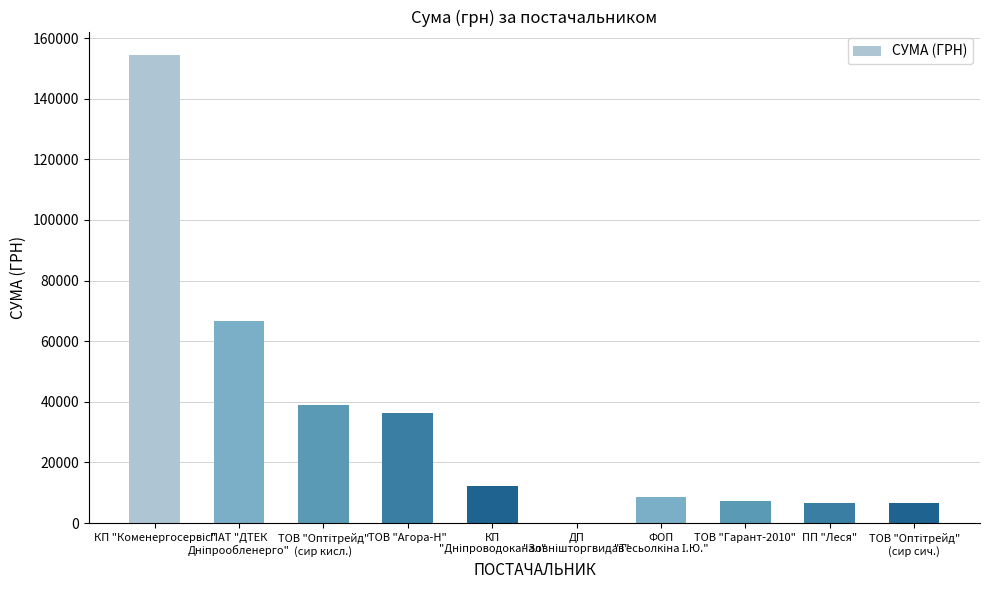

What is the maximum value shown in the chart?

154437.8